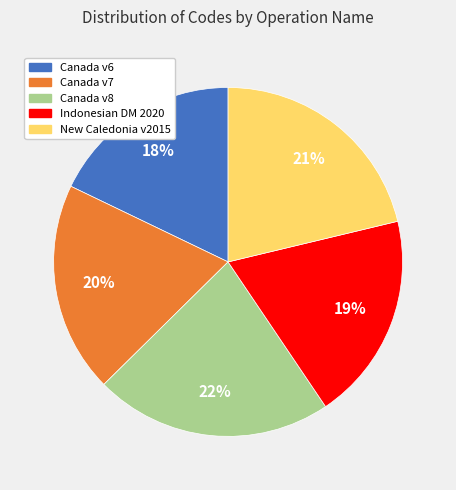

Is there any slice that represents more than half of the pie?

No